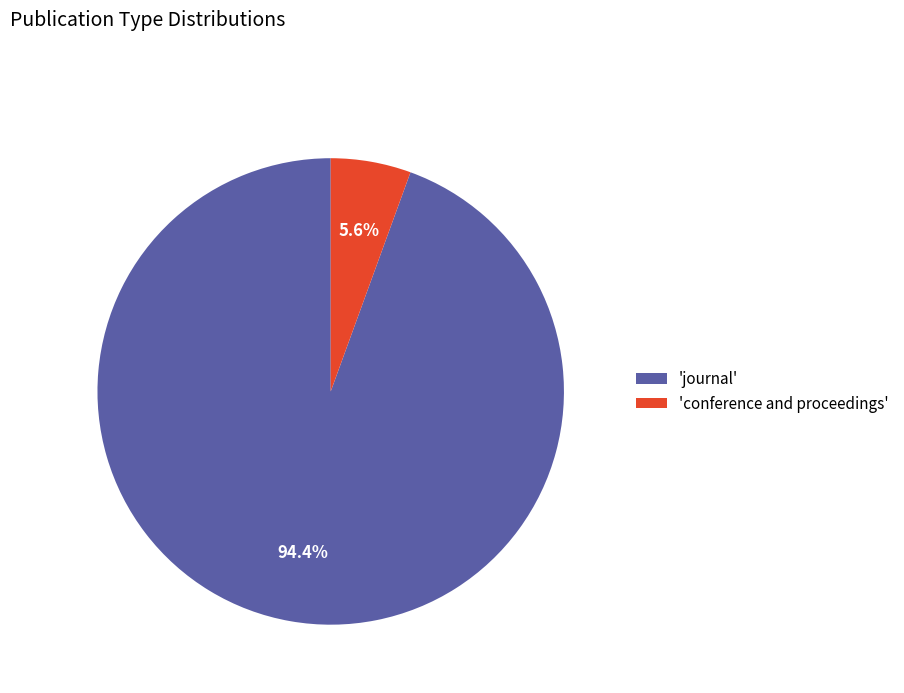

Is 'conference and proceedings' the majority of the pie?

No